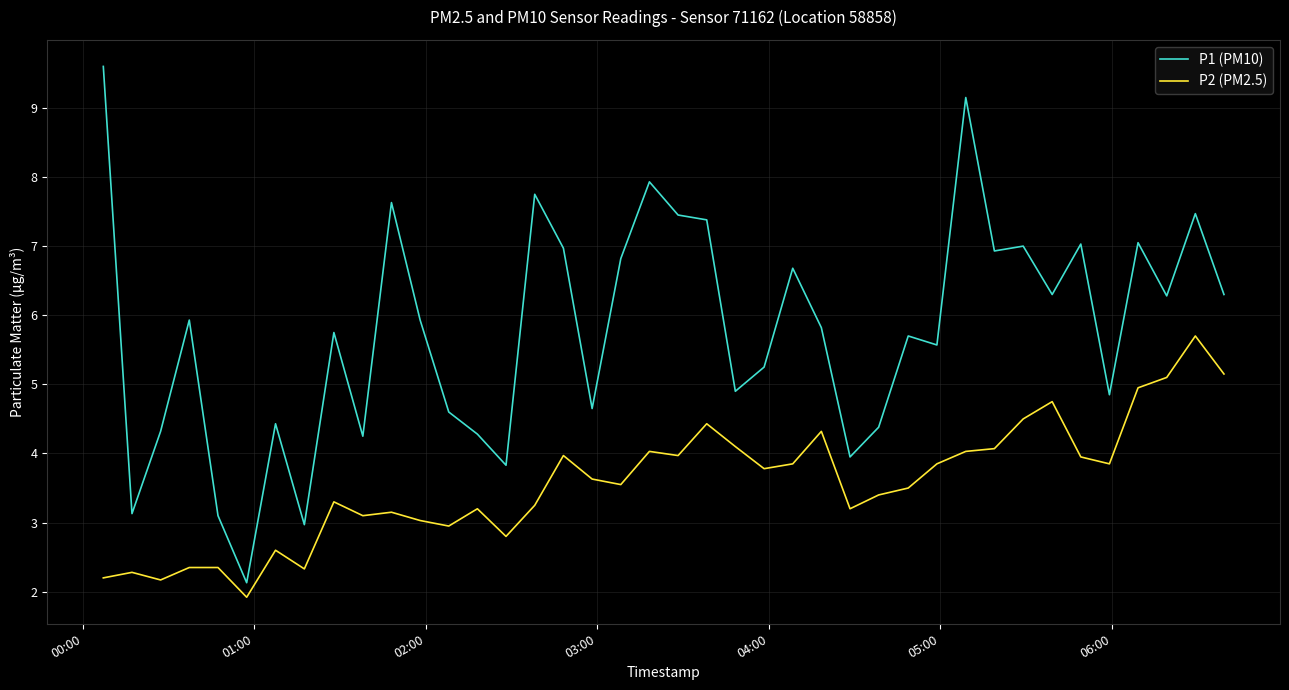

What is the smallest value displayed?

1.9